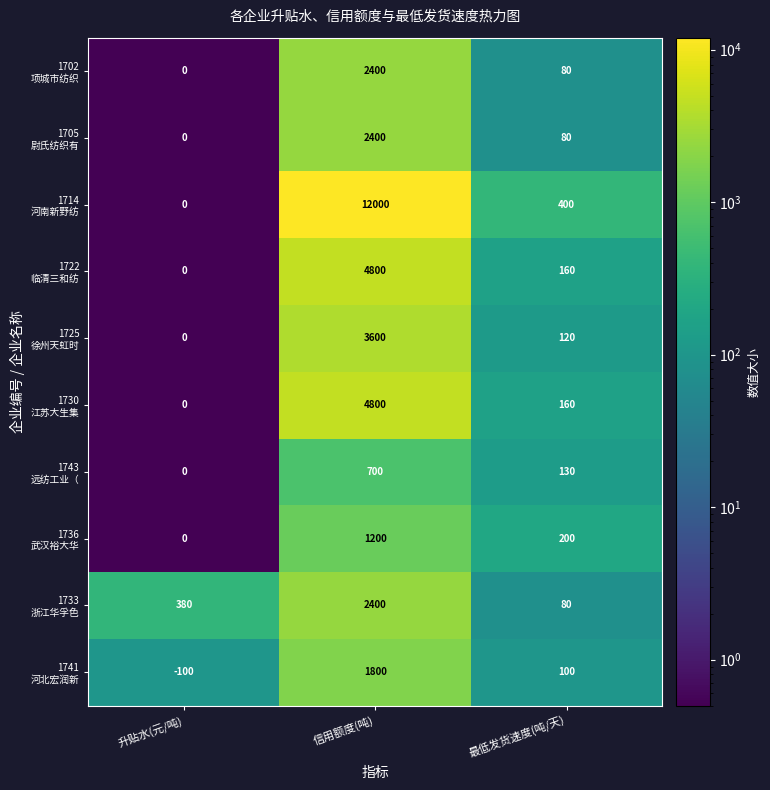

What is the greatest value displayed?

12000